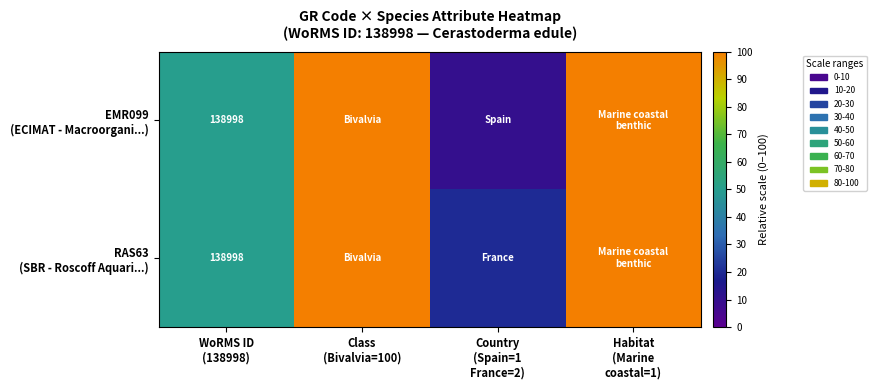

Between WoRMS ID
(138998) and Habitat
(Marine
coastal=1), which is larger?

Habitat
(Marine
coastal=1)